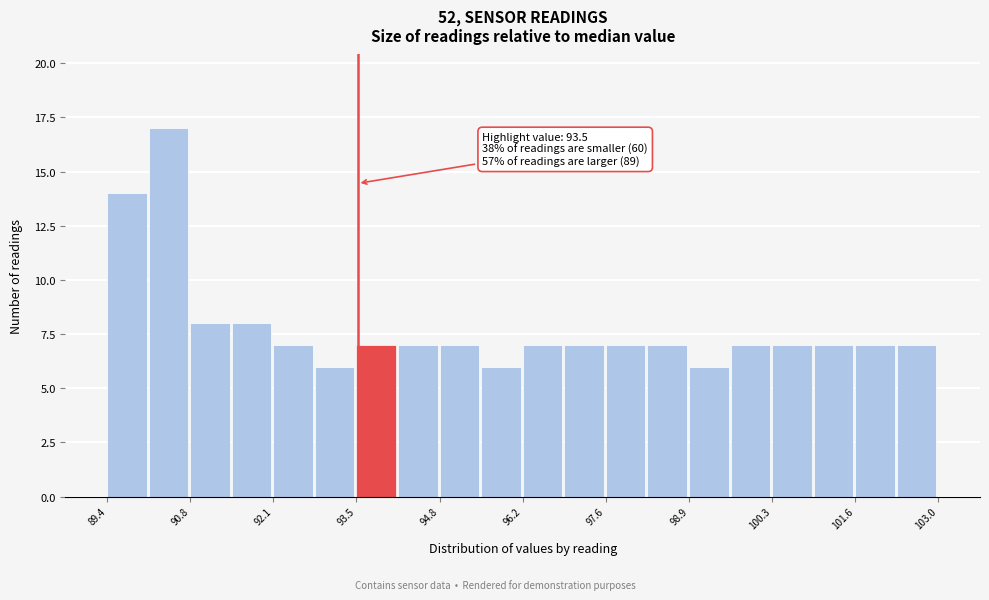

Read against the x-axis, roughly where is the centre of the tallest bar?

90.4